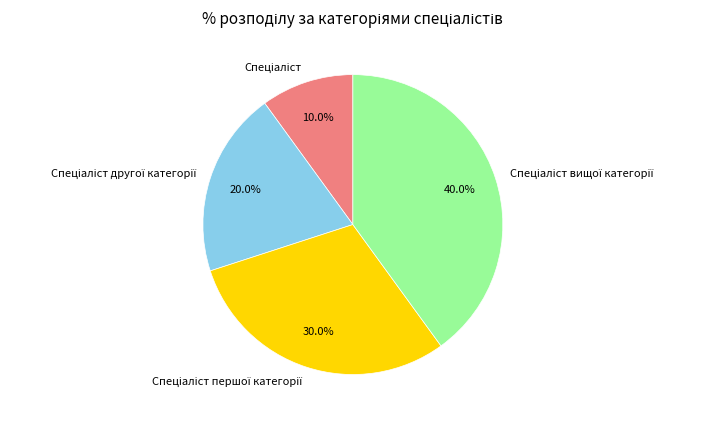

Is there any slice that represents more than half of the pie?

No